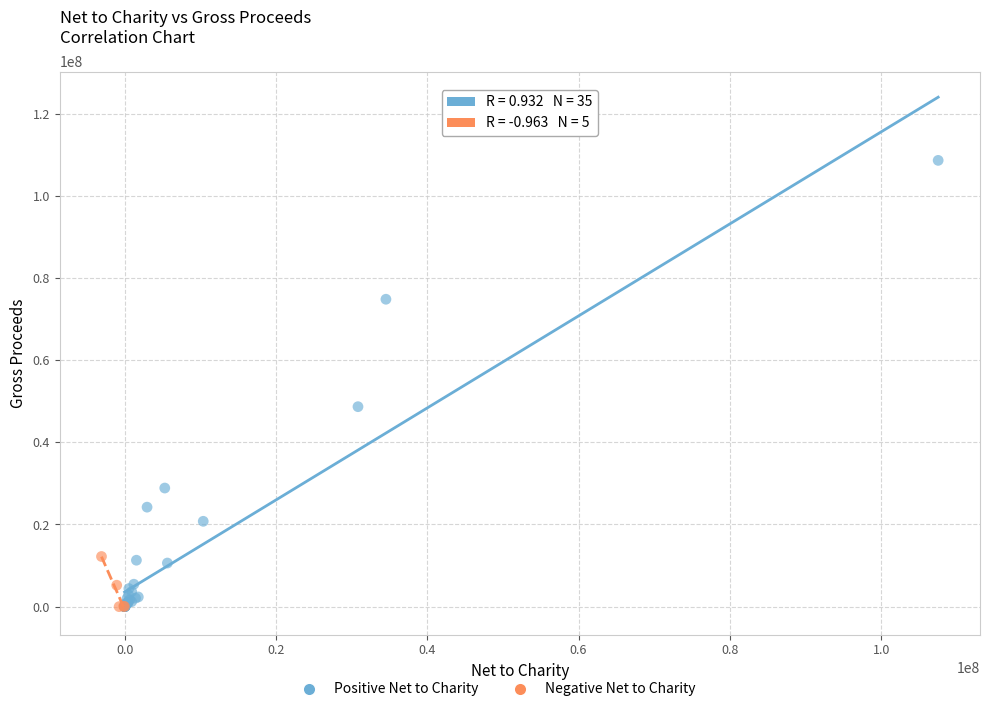

Which series has the widest spread of Y values?

Positive Net to Charity